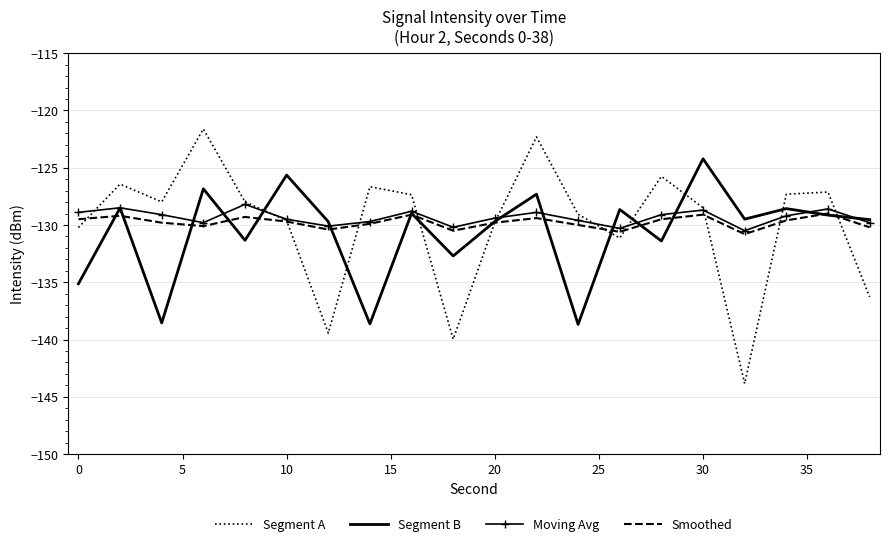

Which series has the largest range (max minus min)?

Segment A